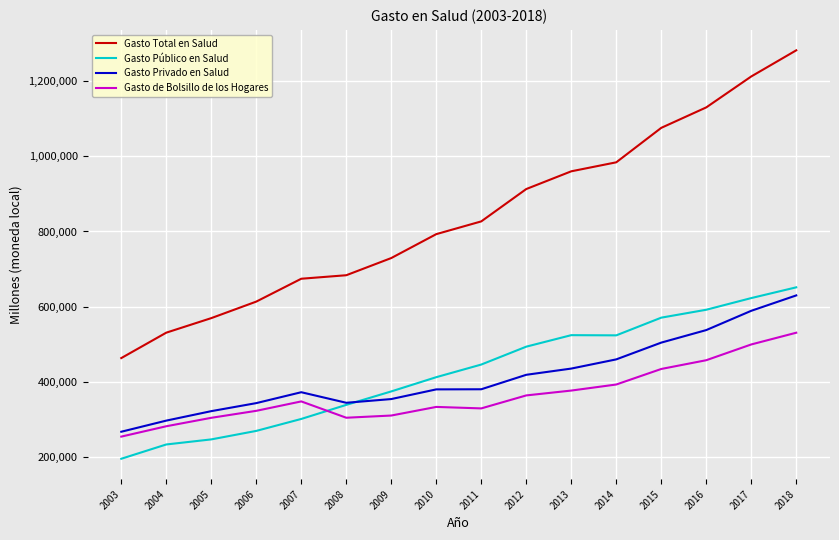

What is the maximum value shown in the chart?

1281538.3